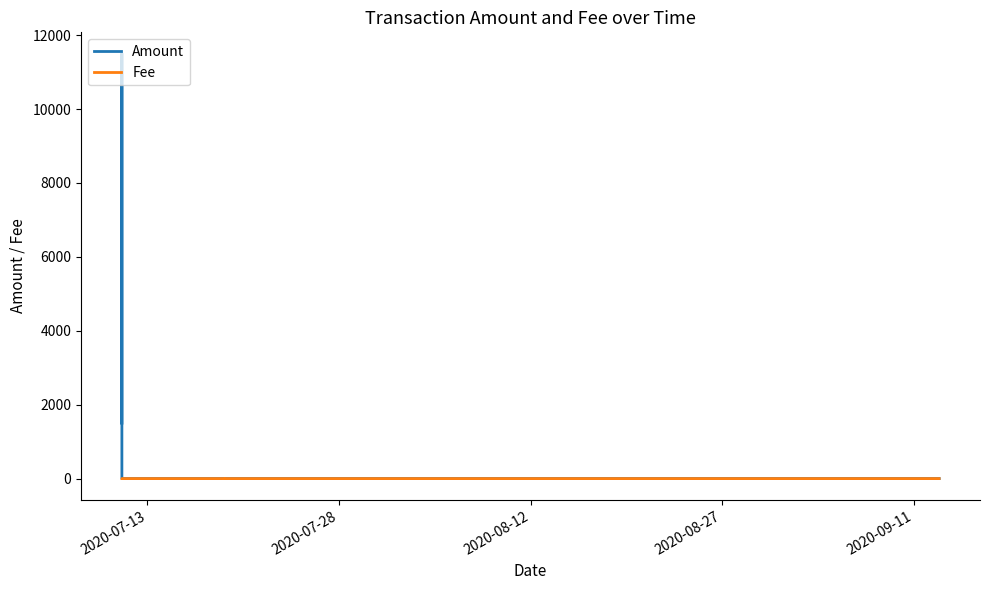

Reading right to left, transcribe all the data shown in this chart.

Amount: 0.2	0.2	0.2	0.2	0.0	11500.1	1500.2
Fee: 0.0	0.1	0.0	0.1	0.1	0.1	0.1